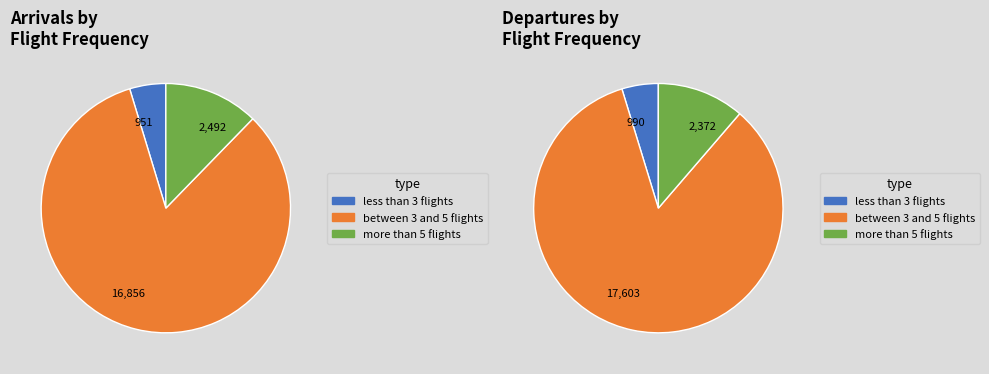

Which series has the widest spread of values?

Departures